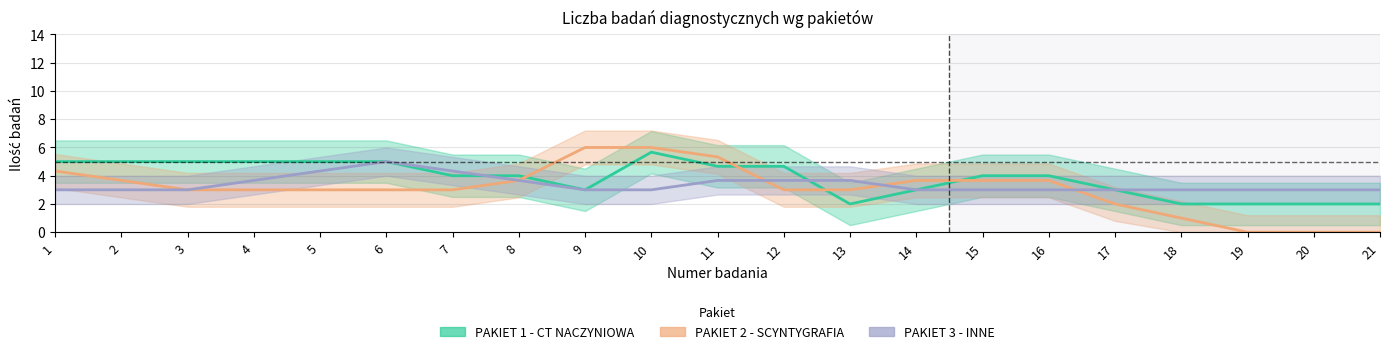

Where do PAKIET 3 - INNE and PAKIET 2 - SCYNTYGRAFIA first cross each other?

11 and 12